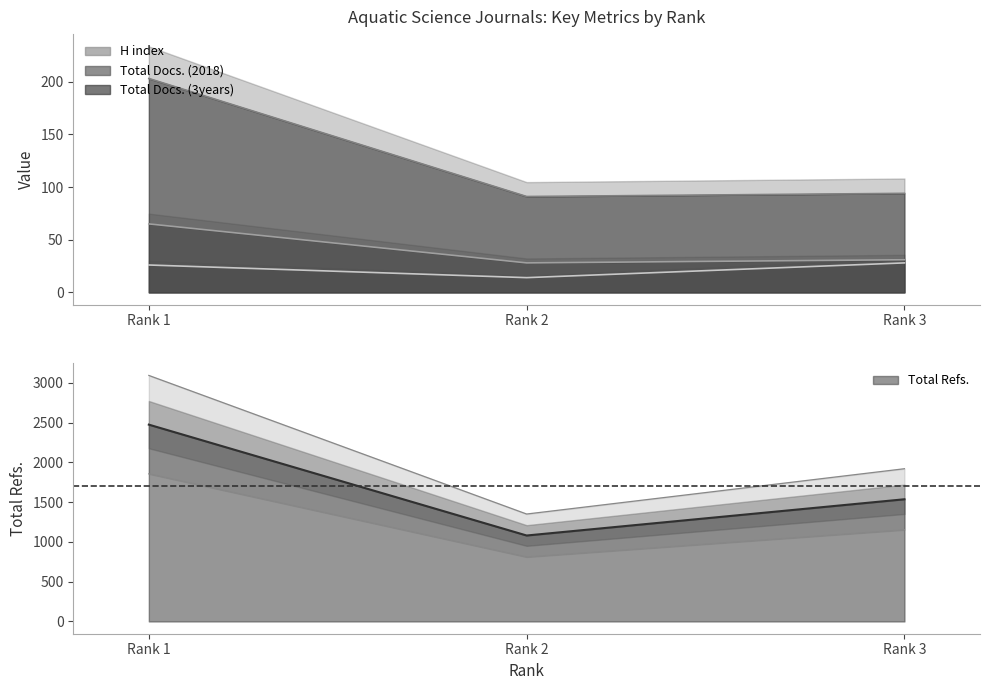

What are all the series names shown in the legend?

H index, Total Docs. (2018), Total Docs. (3years), Total Refs.